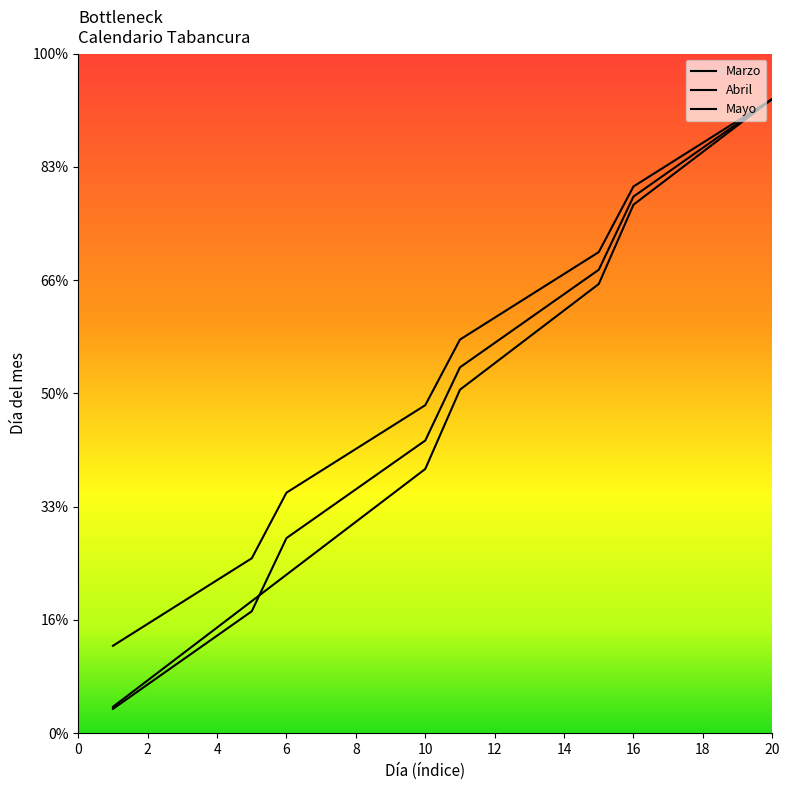

What is the total value across all series at 2?

9.3